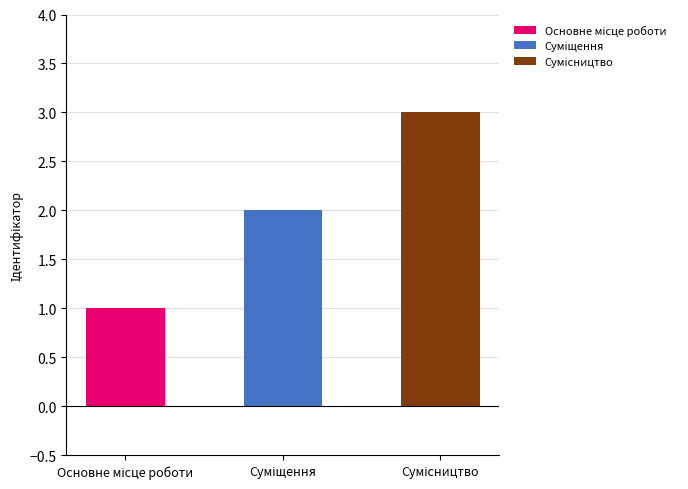

Between Суміщення and Сумісництво, which is larger?

Сумісництво